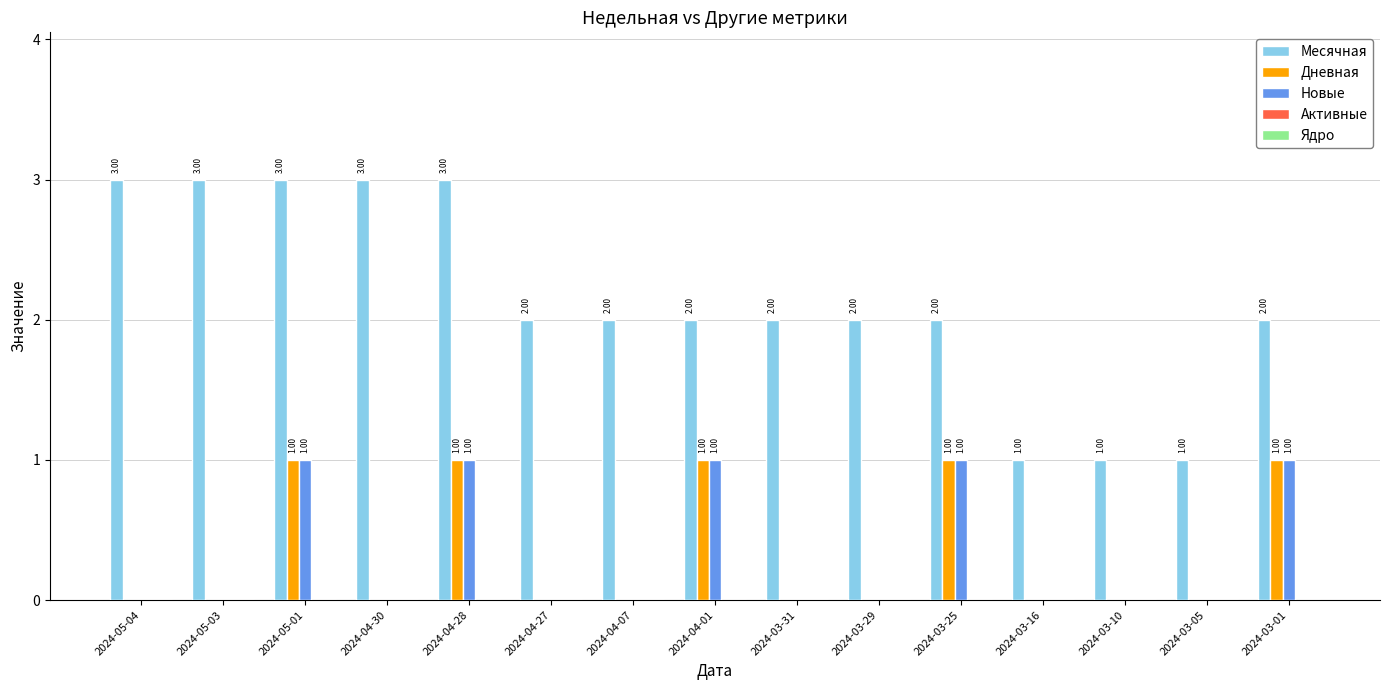

Which series has the largest total across all categories?

Месячная